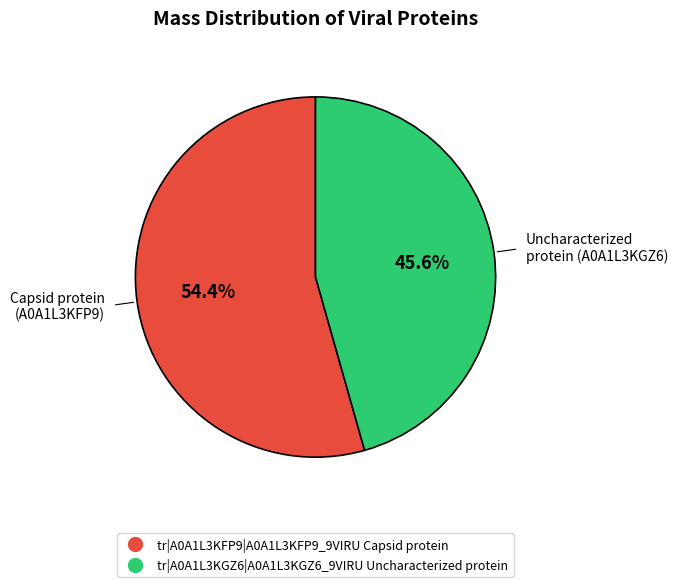

Approximately how many times larger is the value at tr|A0A1L3KGZ6|A0A1L3KGZ6_9VIRU Uncharacterized protein compared to tr|A0A1L3KFP9|A0A1L3KFP9_9VIRU Capsid protein?

0.8